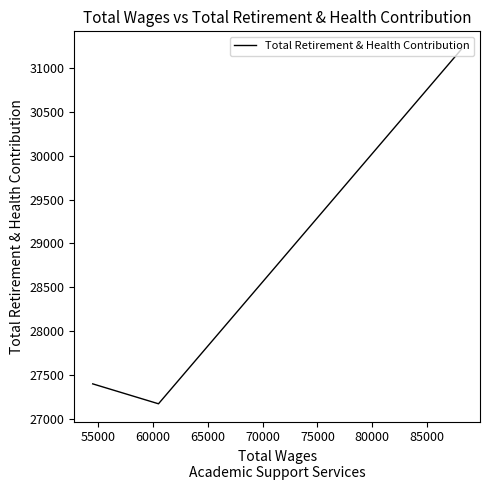

What is the maximum value shown in the chart?

31214